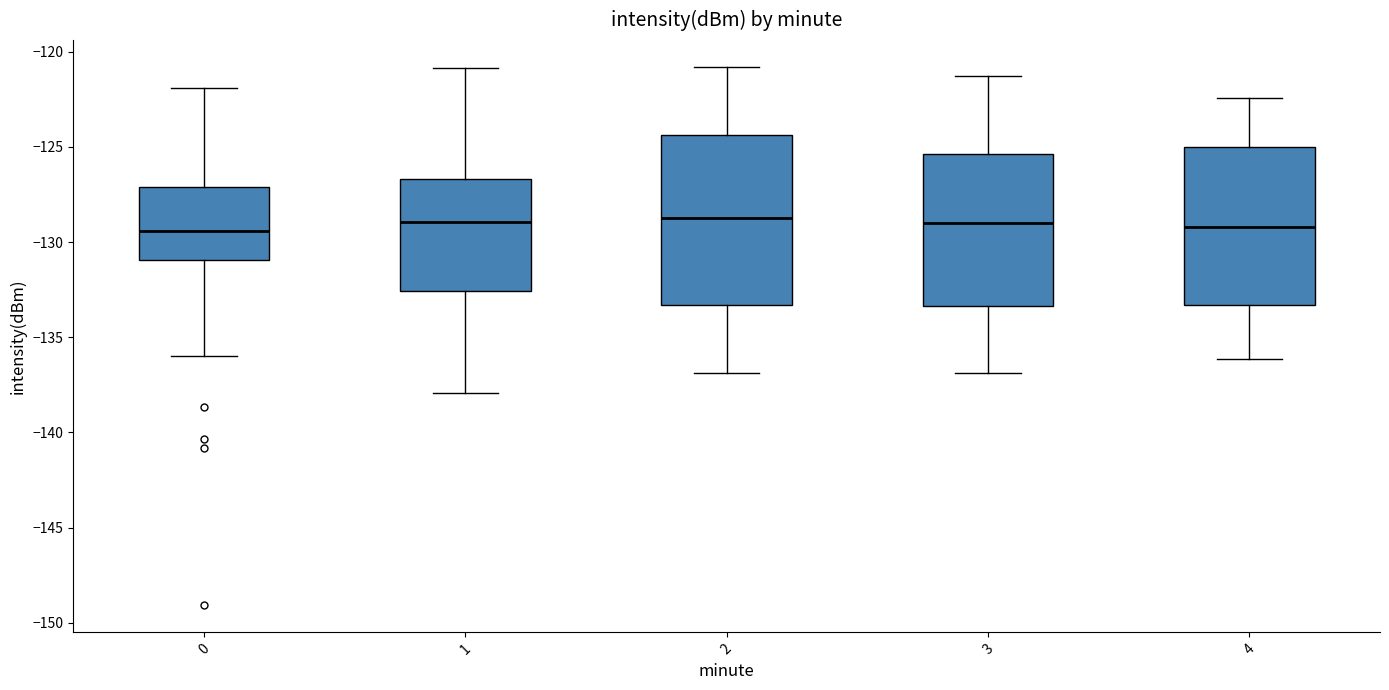

Where is the upper edge of the box at x = 0 on the y-axis? The values are not printed on the chart, so give them approximately, as read against the axis.

-127.0